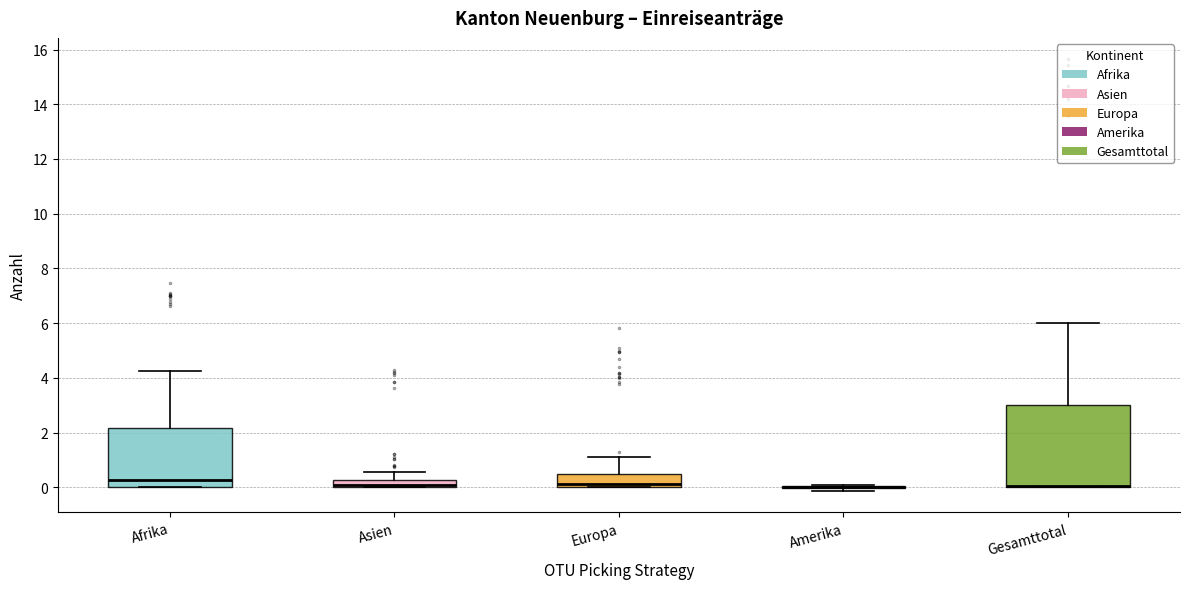

Where is the lower edge of the box for Gesamttotal on the y-axis? The values are not printed on the chart, so give them approximately, as read against the axis.

0.0